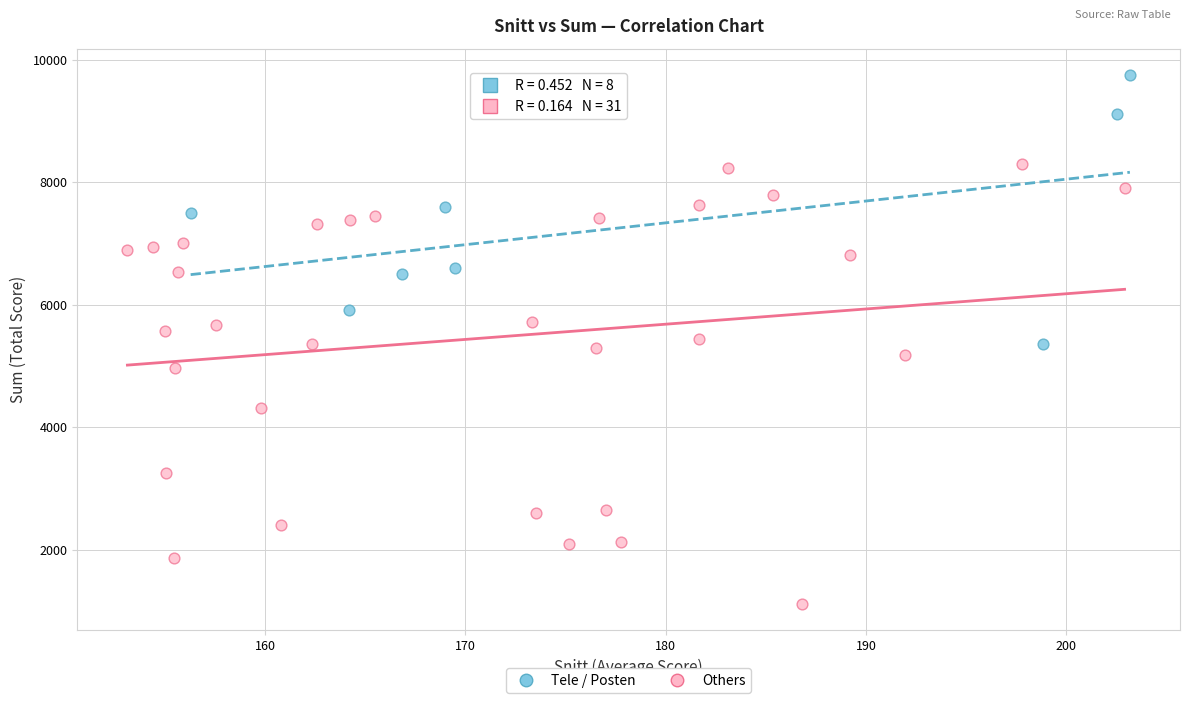

Which series reaches the maximum Y coordinate?

Tele / Posten